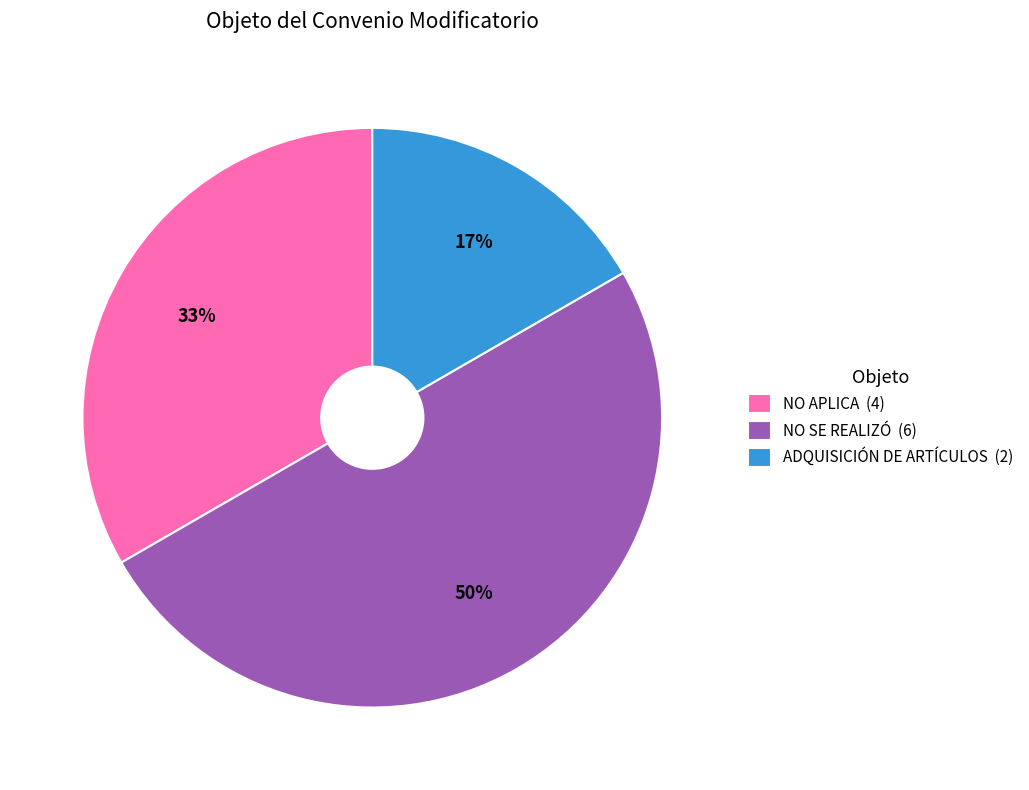

Rank the categories by value from highest to lowest.

NO SE REALIZÓ (6), NO APLICA (4), ADQUISICIÓN DE ARTÍCULOS (2)